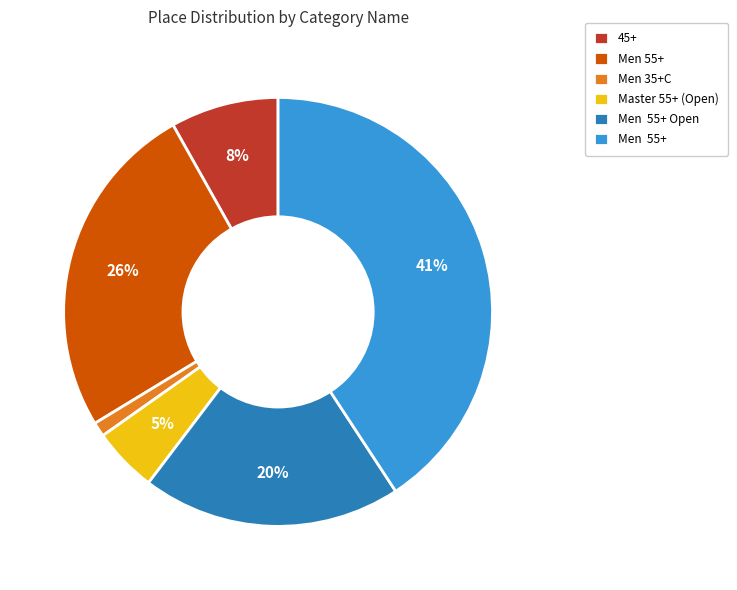

Is there any slice that represents more than half of the pie?

No